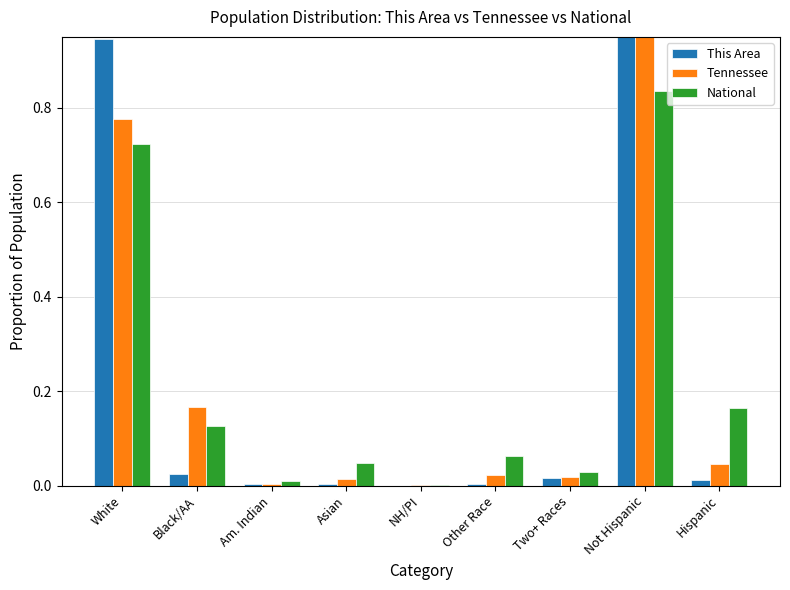

What is the difference between the maximum and minimum values in the National series?

0.8